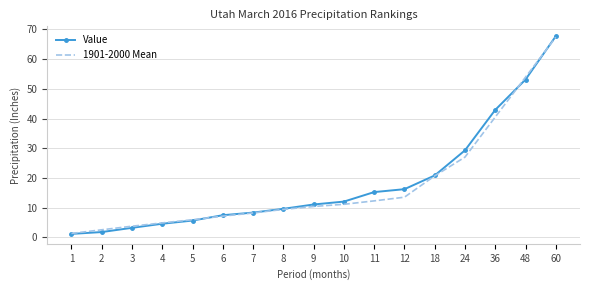

Which category has the lowest value in the Value series?

1